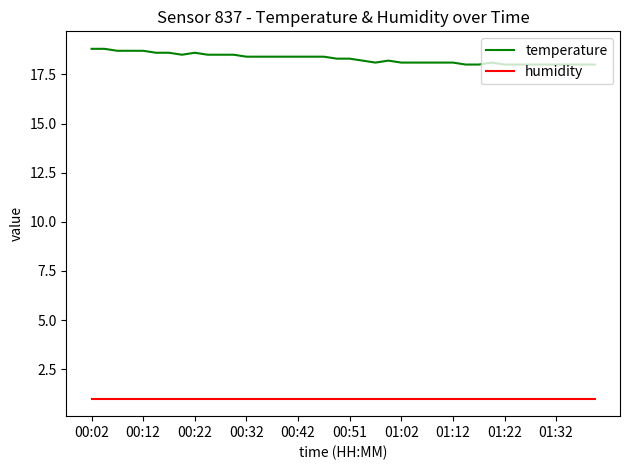

How many lines are shown in the chart?

2